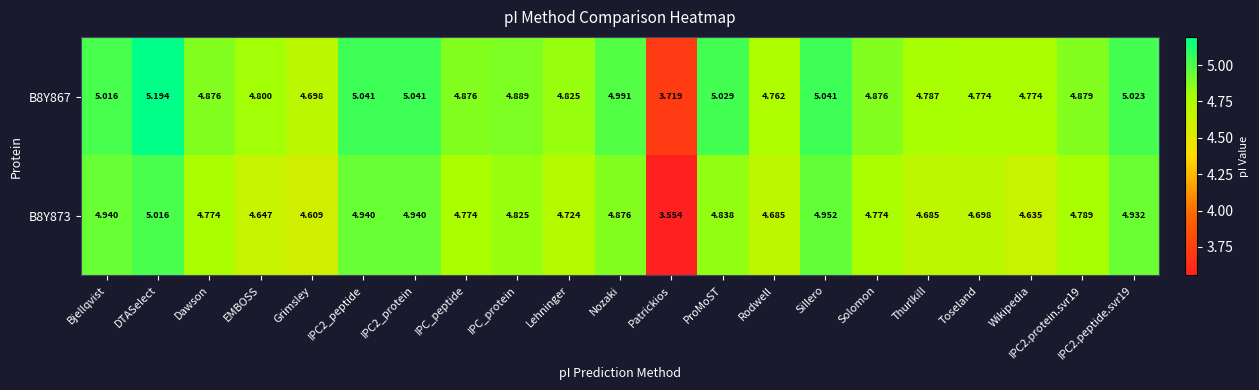

Which series has the largest range (max minus min)?

B8Y867